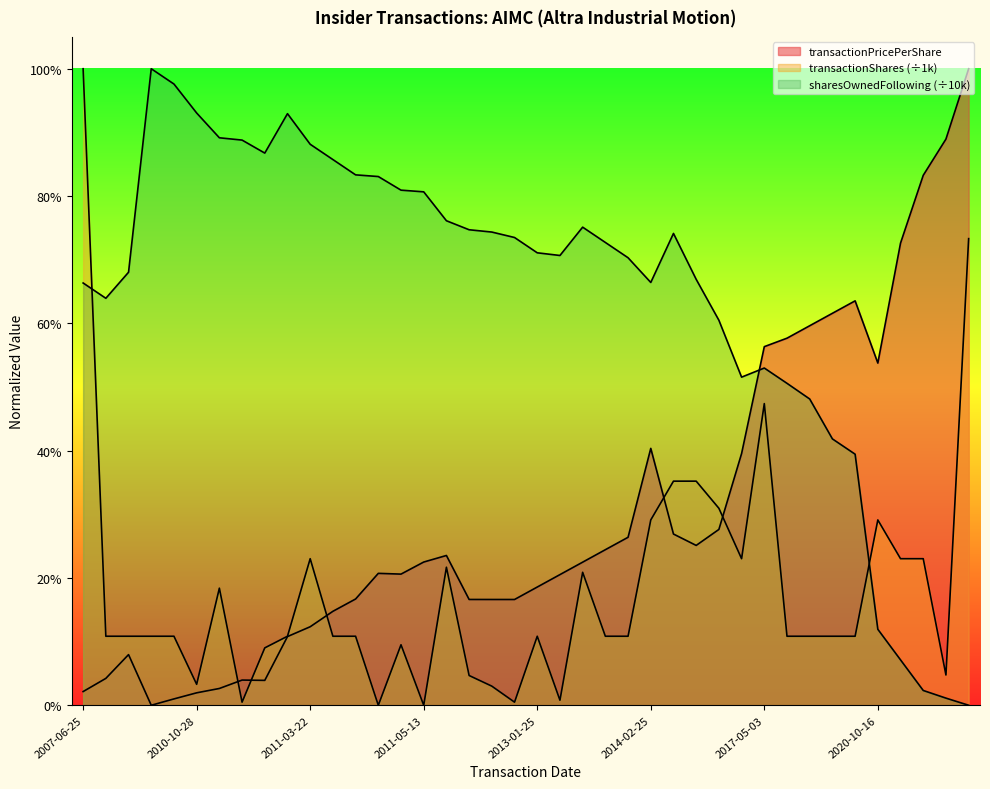

Between which two adjacent categories do transactionShares and transactionPricePerShare first intersect?

2010-11-02 and 2010-11-04